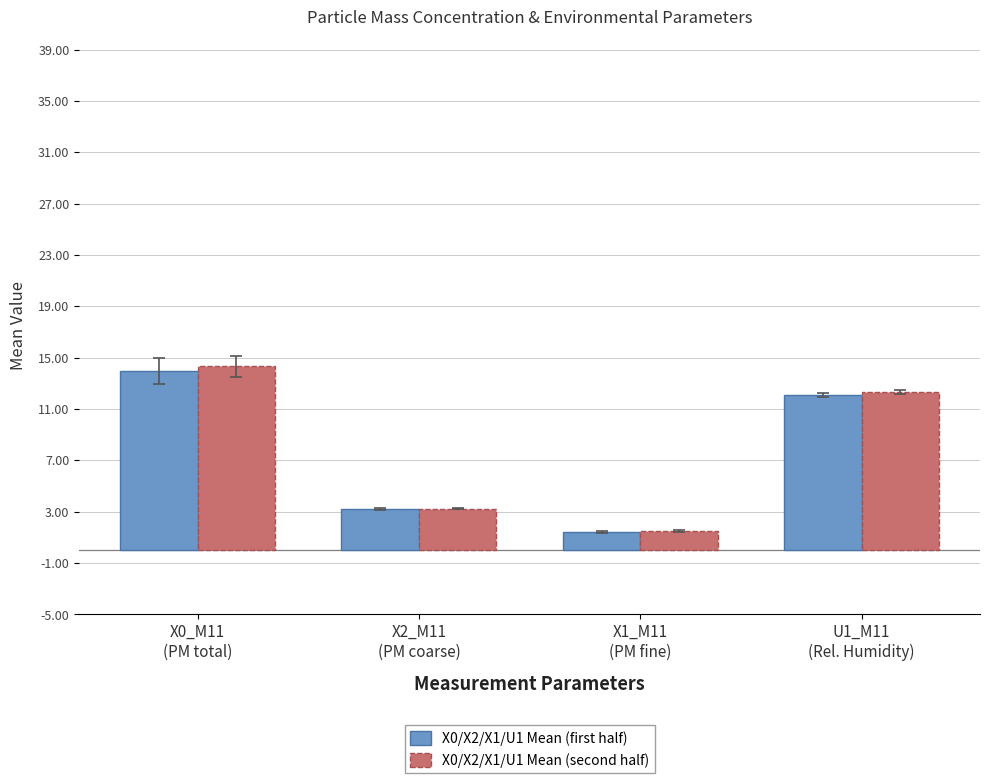

What is the average value of the X0/X2/X1/U1 Mean (first half) series?

7.7